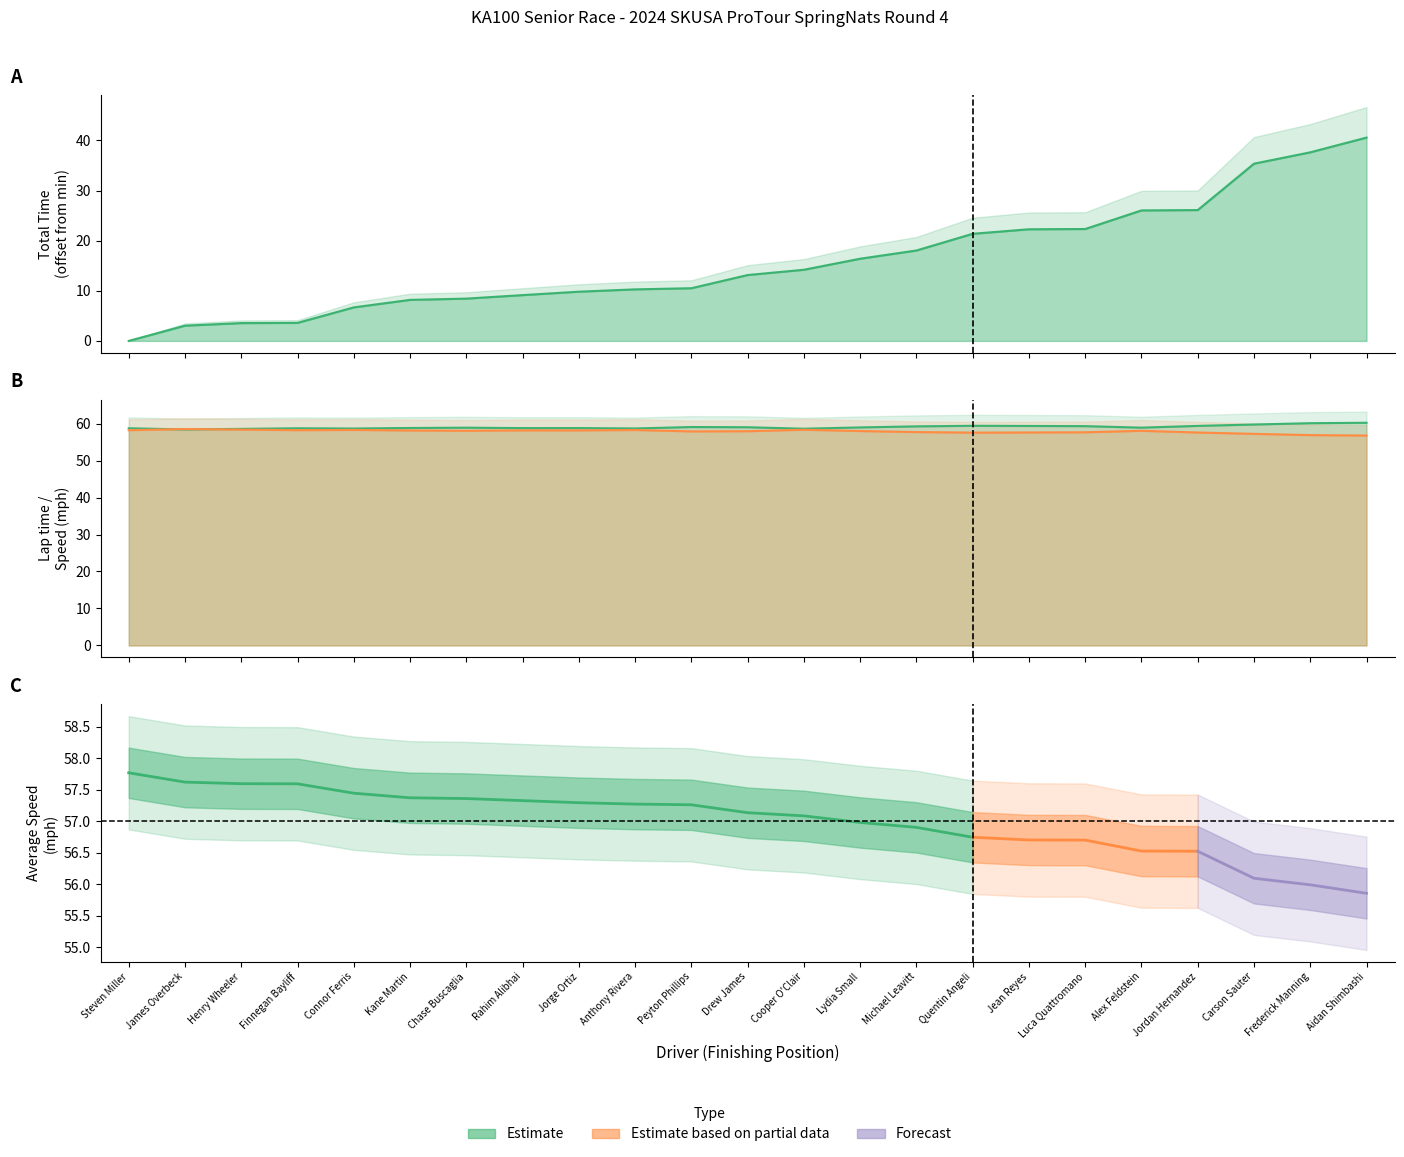

What is the sum of all Best Lap time values?

1358.6